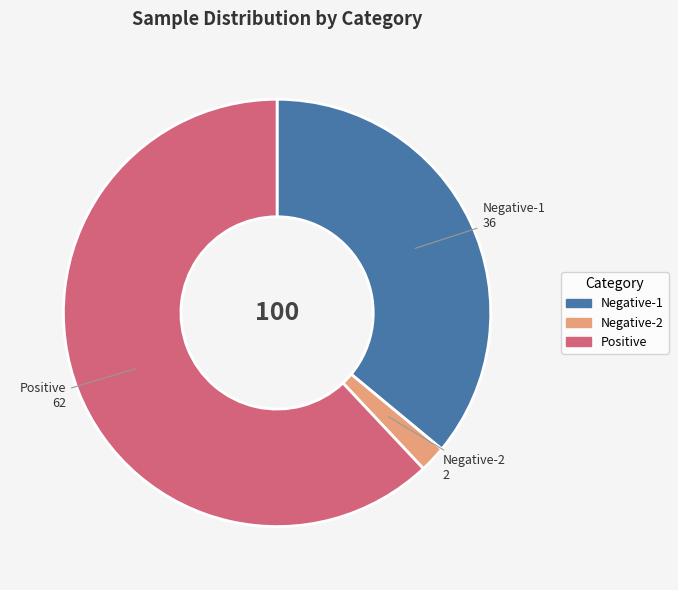

Which slice represents more than half of the pie?

Positive